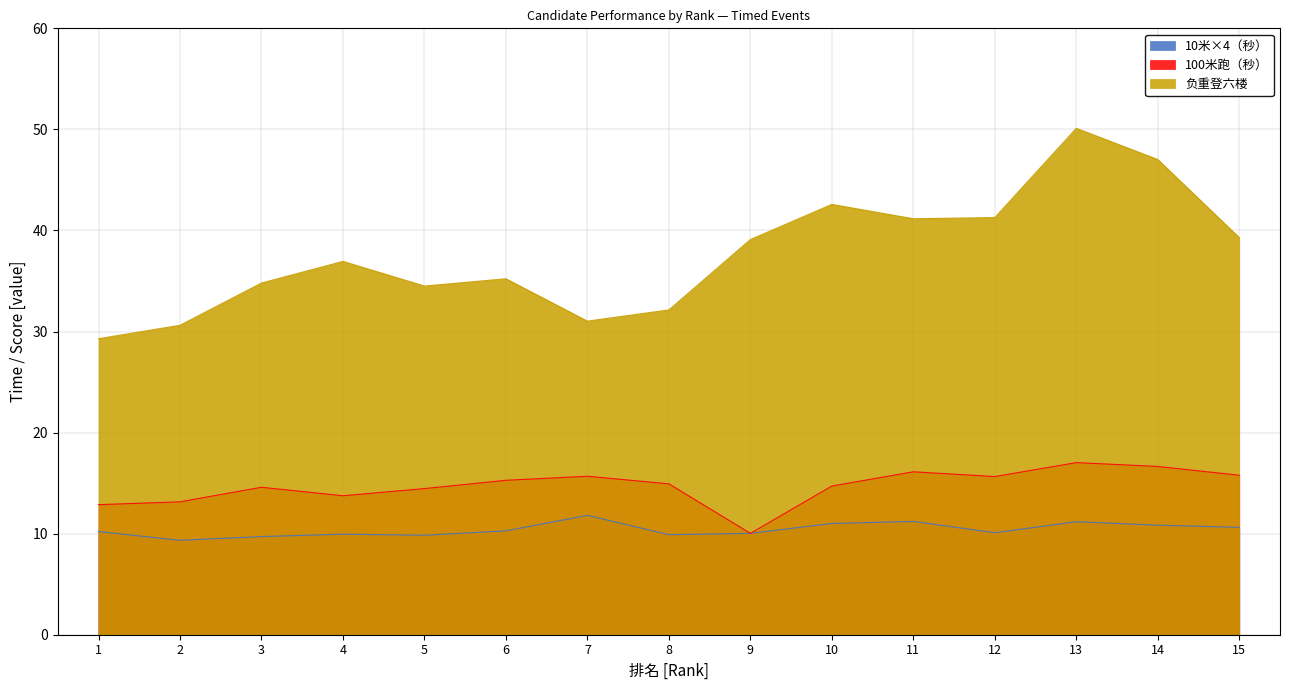

True or false: 负重登六楼 and 100米跑（秒） cross at least once.

False